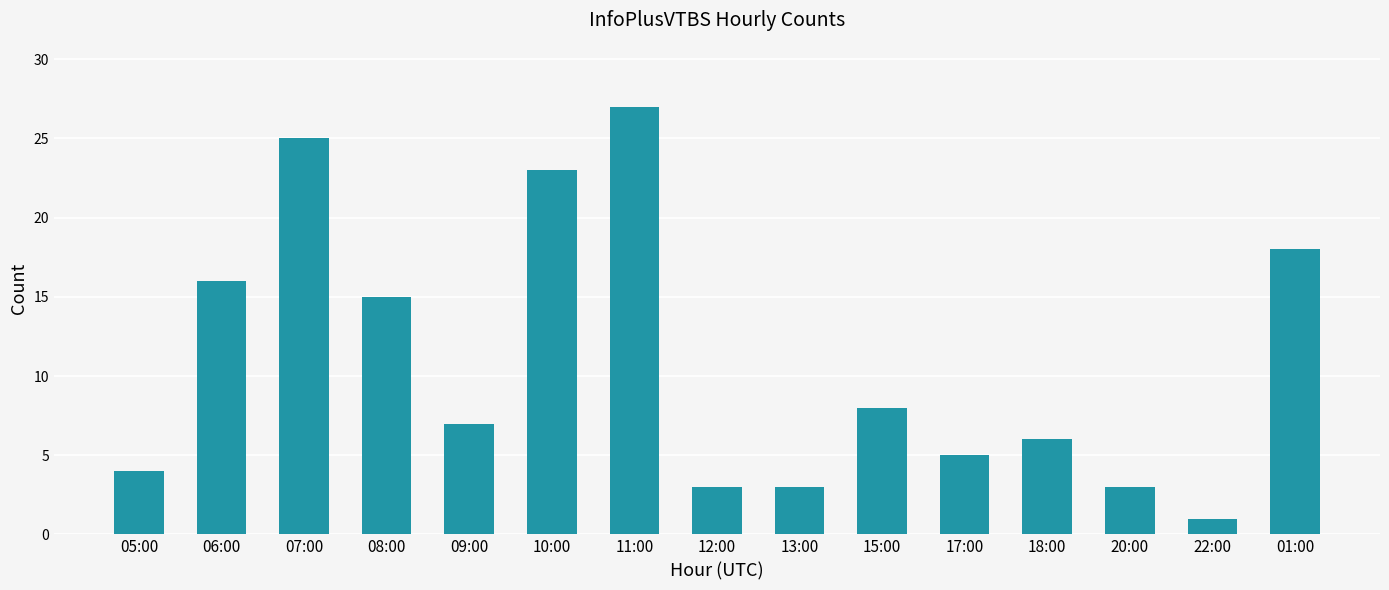

What is the smallest value displayed?

1